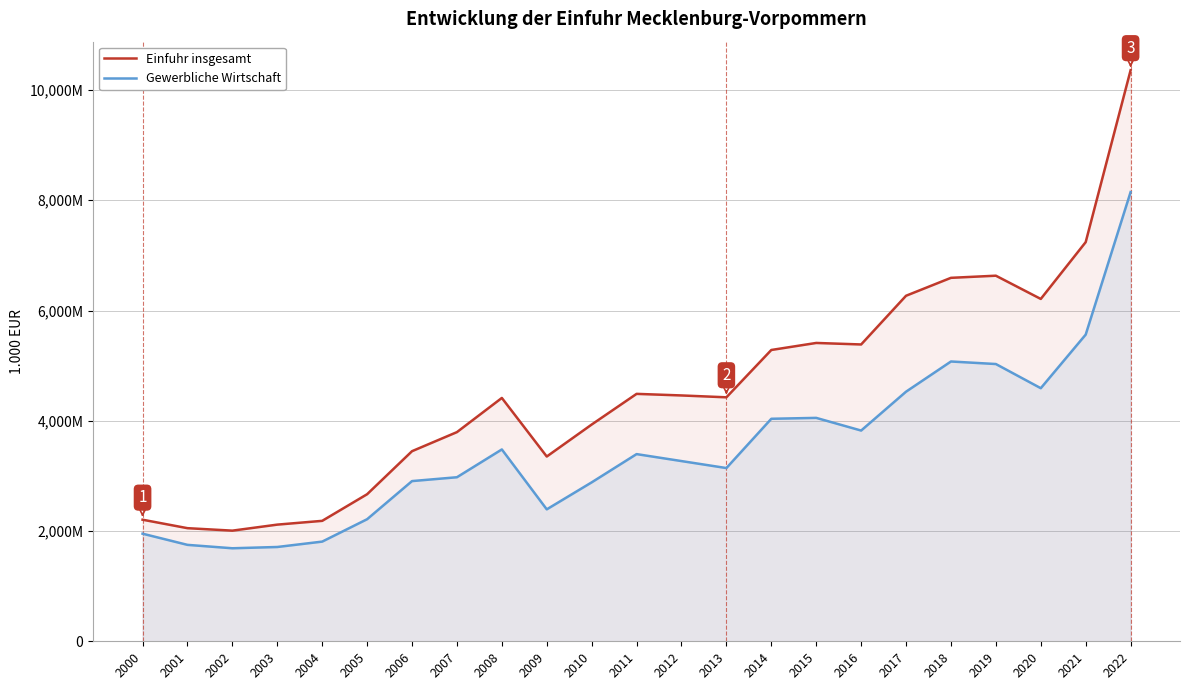

What is the value of the Gewerbliche Wirtschaft point at the 9th from the left?

3479929